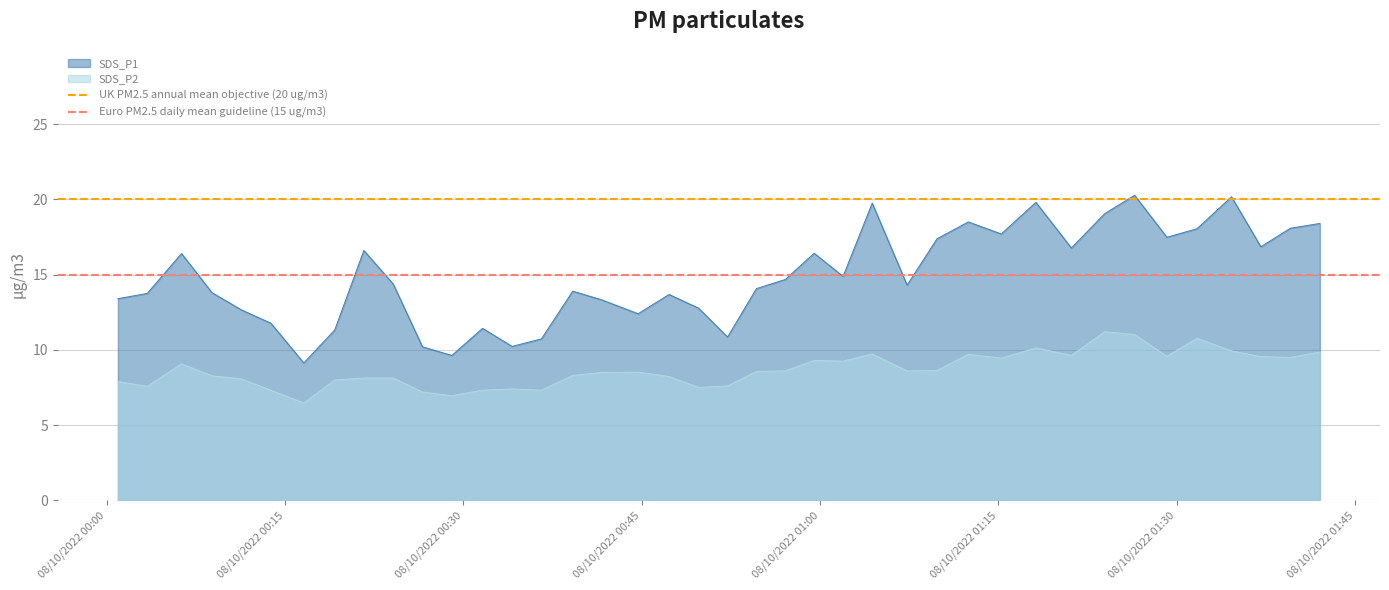

True or false: SDS_P1 and SDS_P2 cross at least once.

False